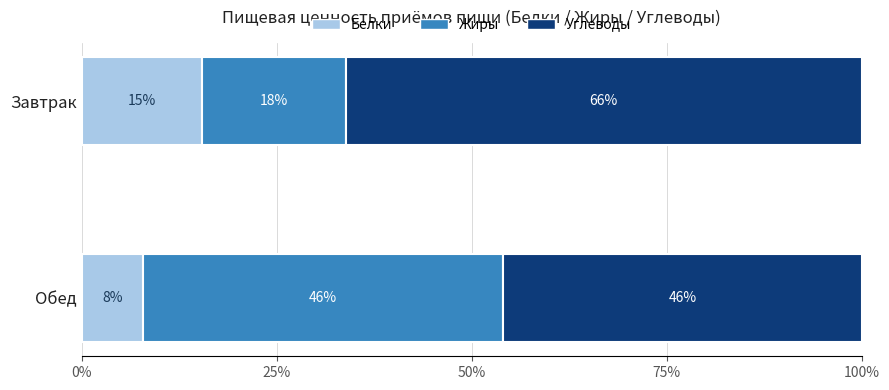

What is the total value across all series at Обед?

100.0